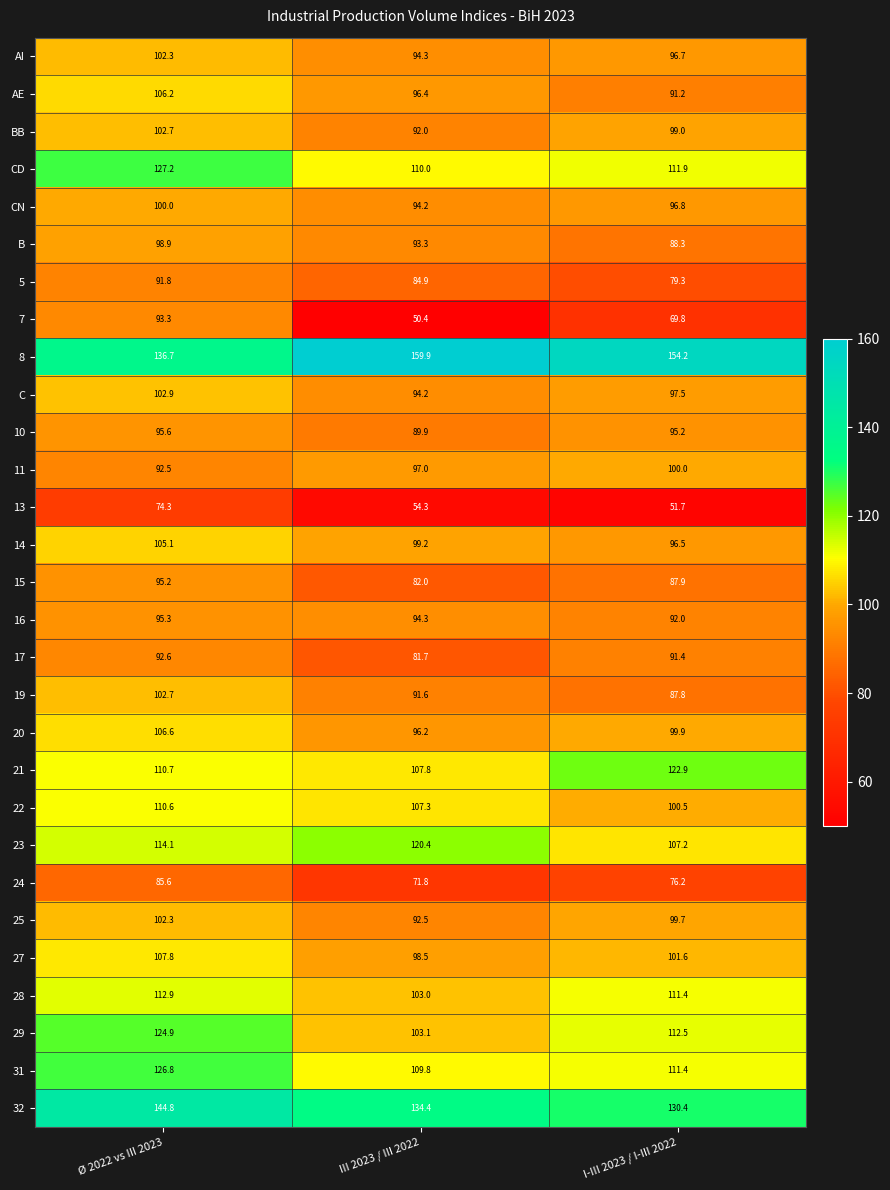

What is the sum of all 25 values?

294.5